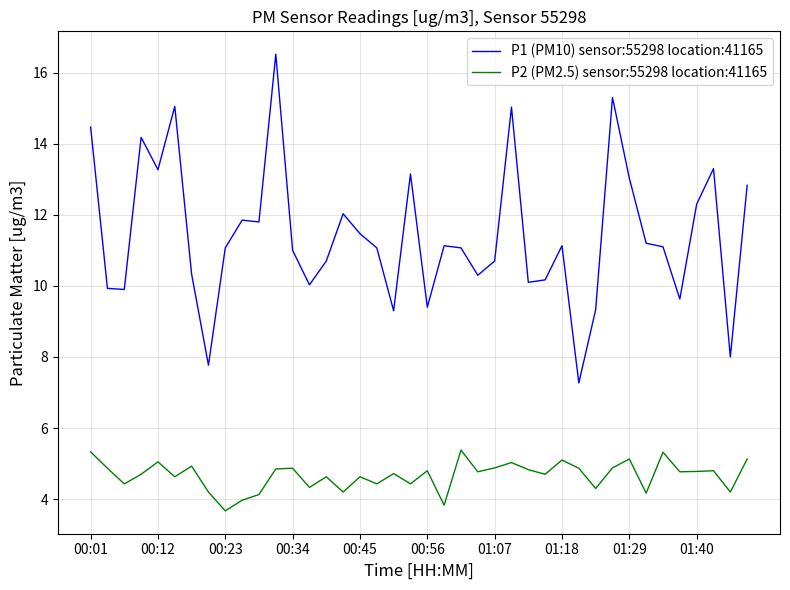

True or false: P2 (PM2.5) sensor:55298 location:41165 and P1 (PM10) sensor:55298 location:41165 cross at least once.

False